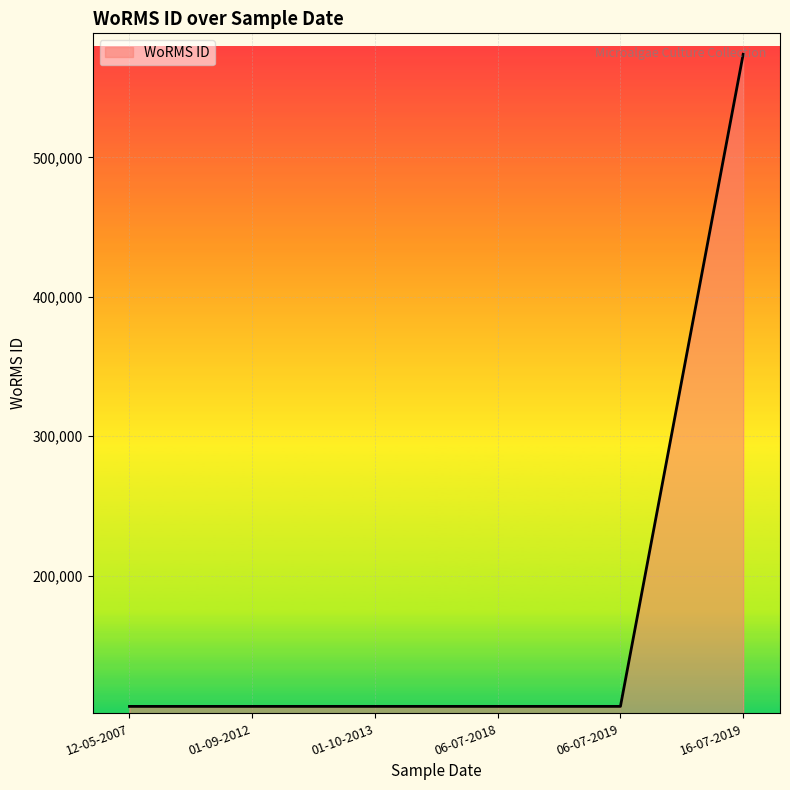

Which category has the highest value across all series?

16-07-2019